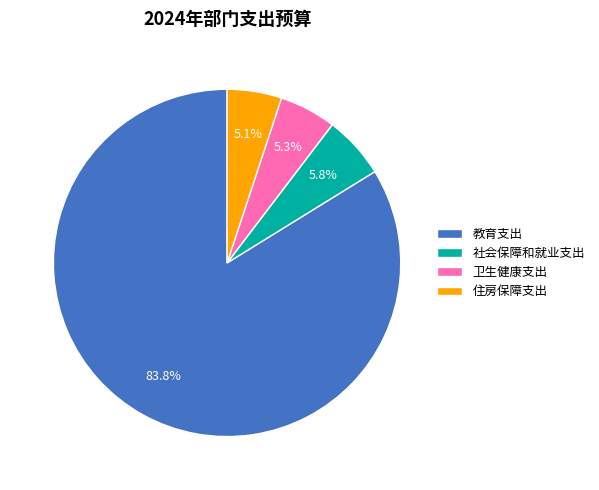

Does any single category account for the majority?

Yes